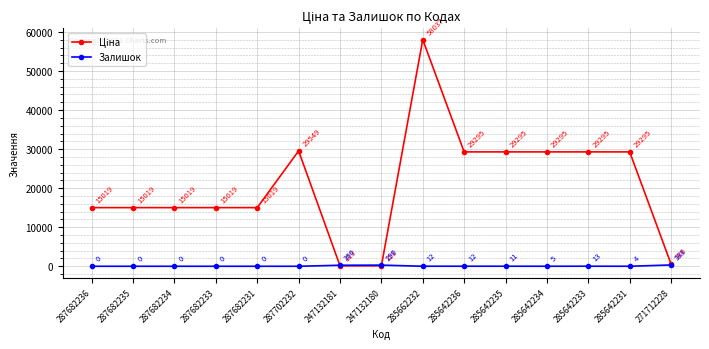

Read the Залишок value at 285642236.

12.0